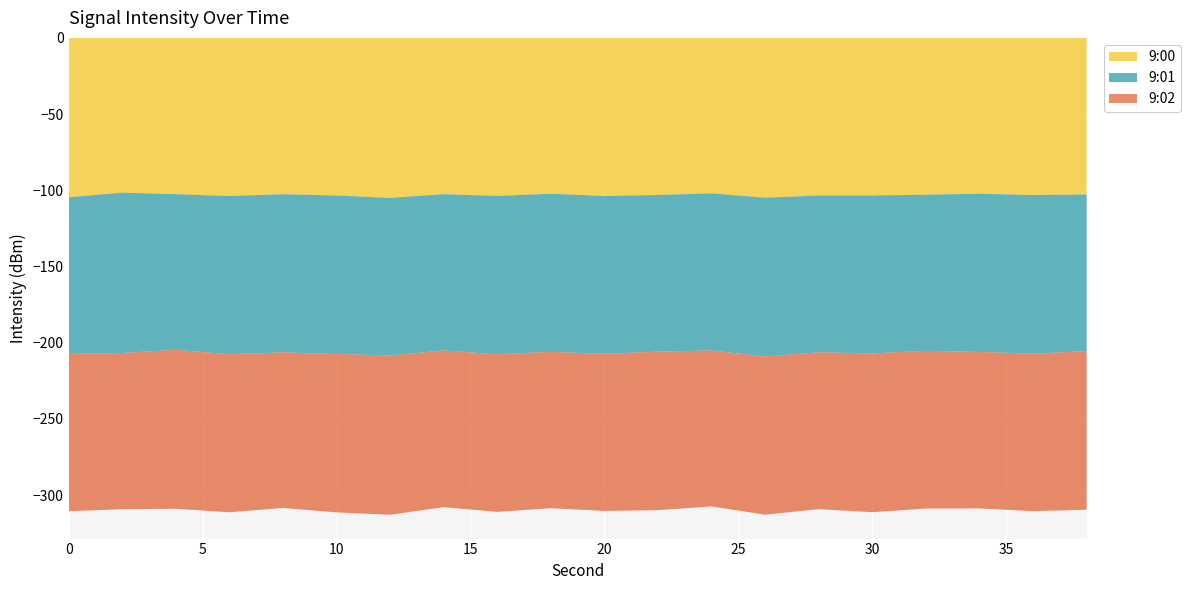

Reading left to right, list all the values displayed in this chart.

9:00: -104.6	-101.6	-102.6	-103.8	-102.6	-103.5	-105.0	-102.6	-103.7	-102.3	-103.8	-103.1	-102.0	-104.8	-103.4	-103.4	-102.9	-102.2	-103.1	-102.8
9:01: -102.8	-105.2	-102.1	-103.8	-103.7	-104.0	-103.4	-102.5	-103.9	-103.8	-103.5	-102.8	-103.1	-104.2	-102.9	-103.6	-102.4	-103.8	-104.1	-102.7
9:02: -103.2	-102.5	-104.3	-103.7	-102.1	-103.9	-104.5	-102.8	-103.4	-102.6	-103.1	-104.0	-102.3	-103.8	-102.9	-104.2	-103.5	-102.7	-103.3	-104.1